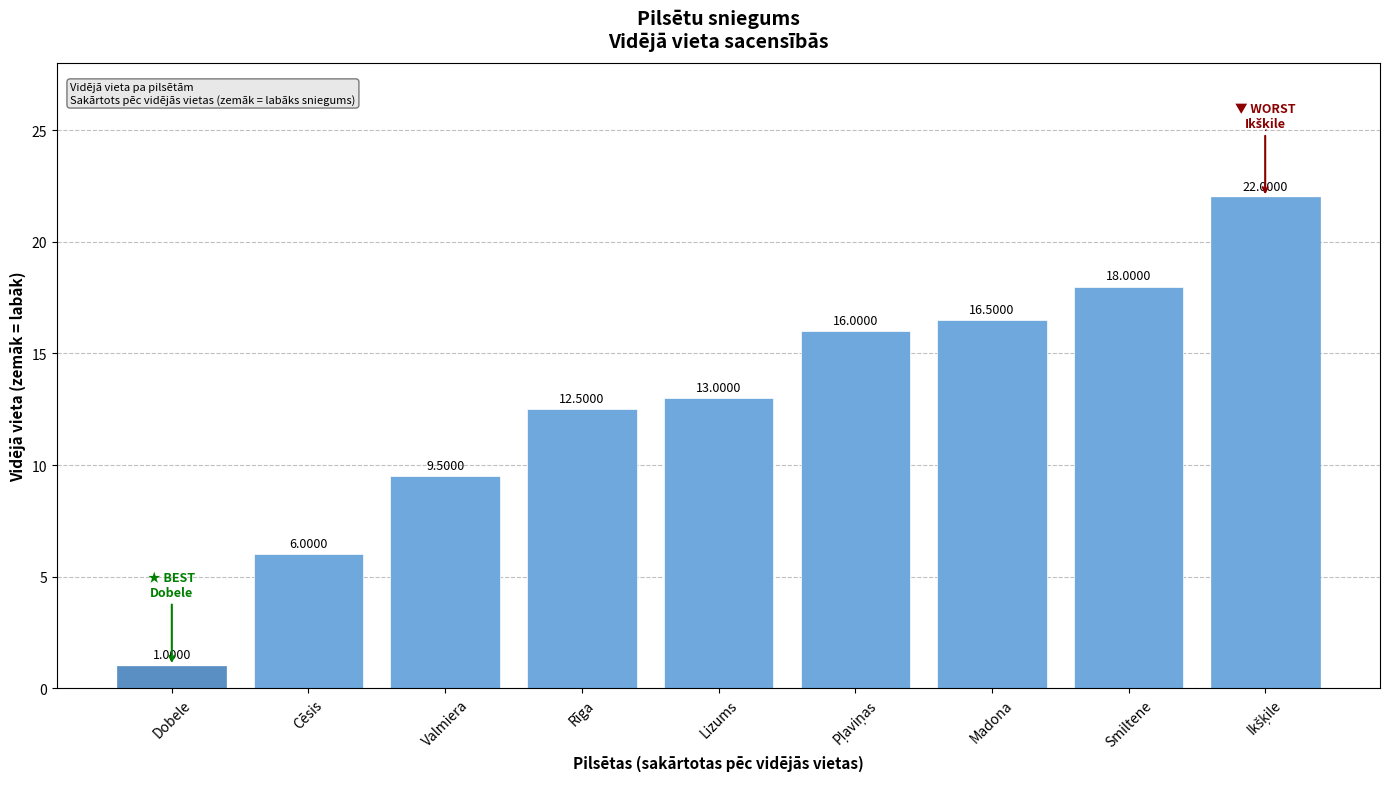

What is the average value?

12.7